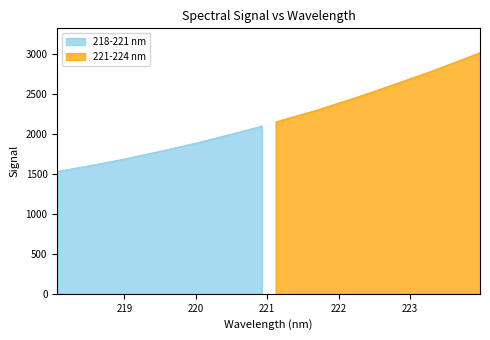

Which has a higher value, 222.4538 or 220.7354?

222.4538